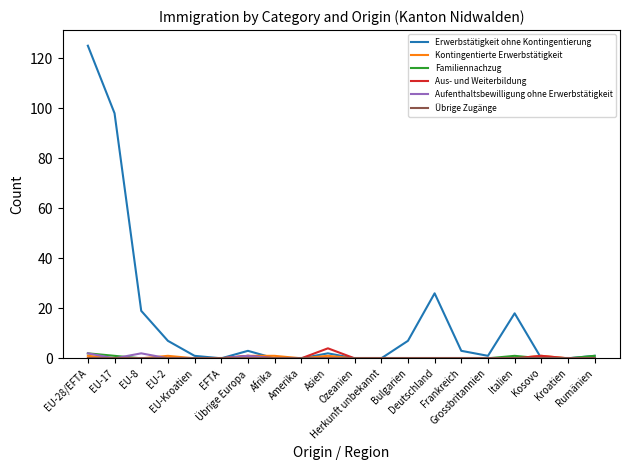

What is the maximum value shown in the chart?

125